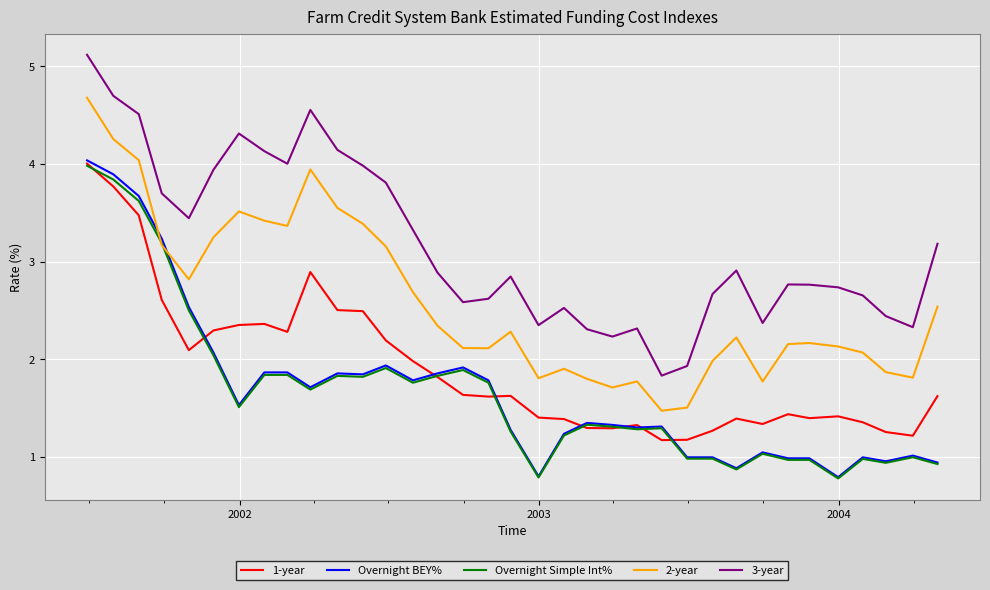

True or false: 1-year and 2-year intersect in this chart.

False